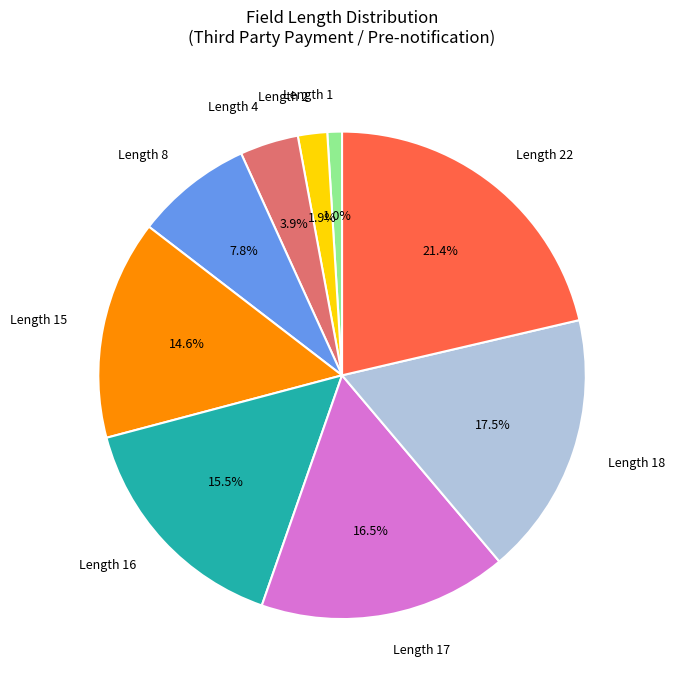

Does Length 8 represent more than half of the total?

No